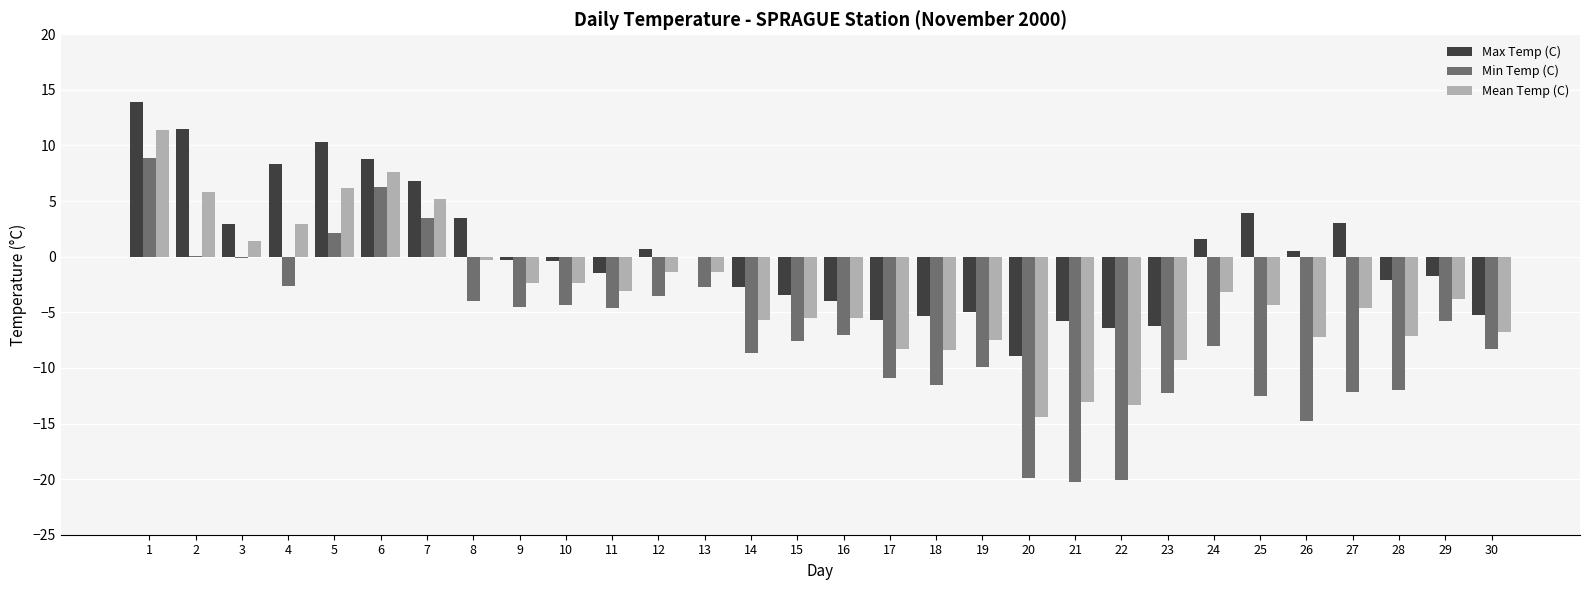

What is the greatest value displayed?

13.9